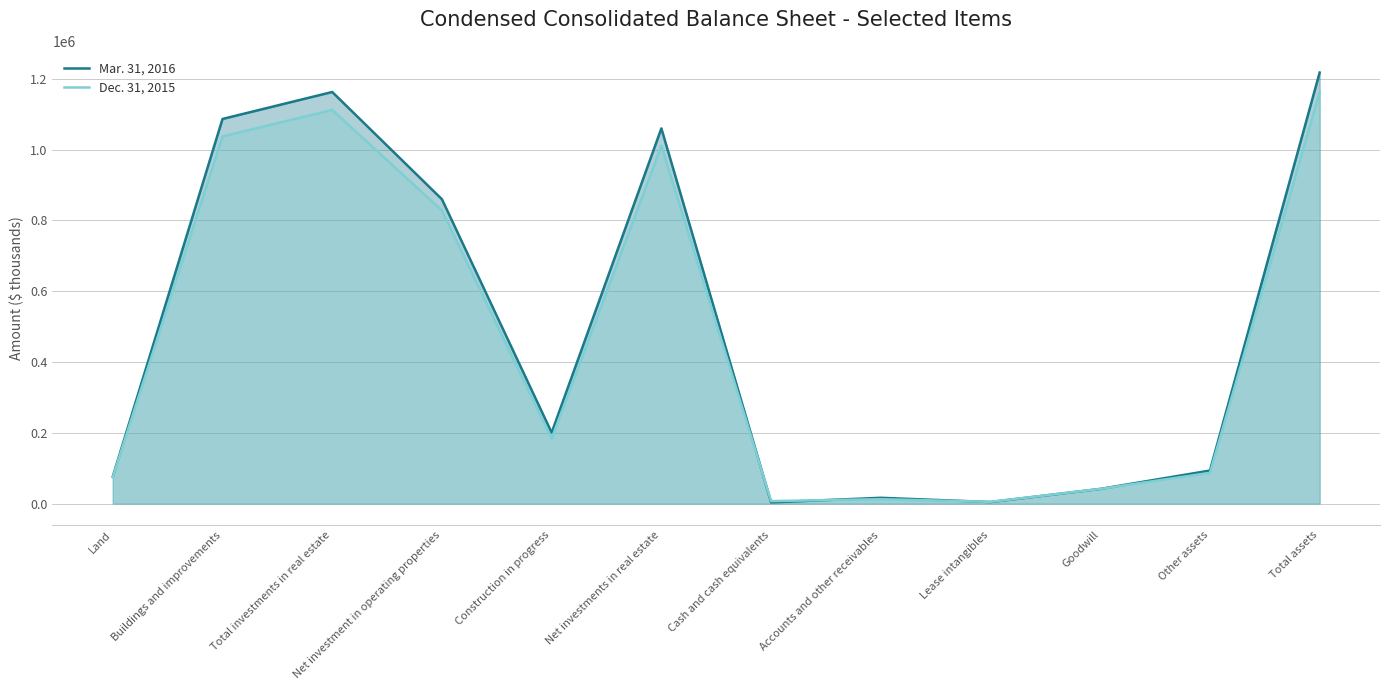

How many data points in Dec. 31, 2015 are above 183189?

5